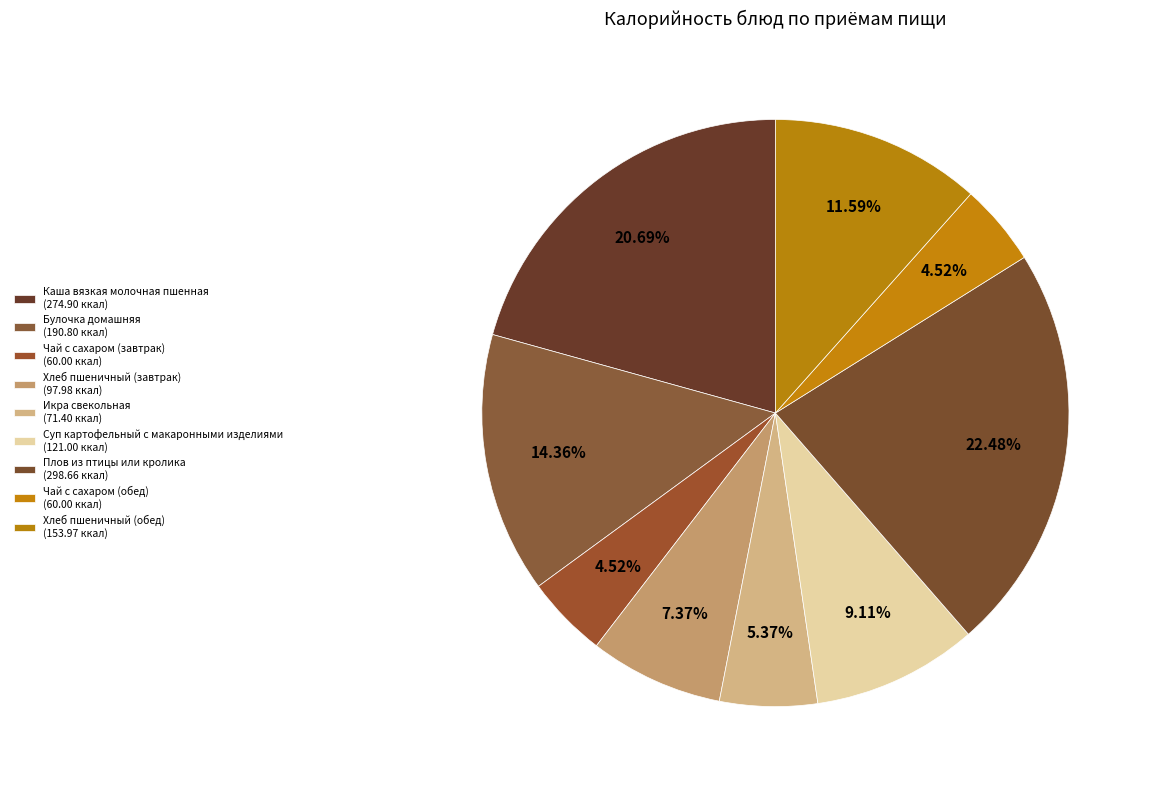

How many slices are in this pie chart?

9